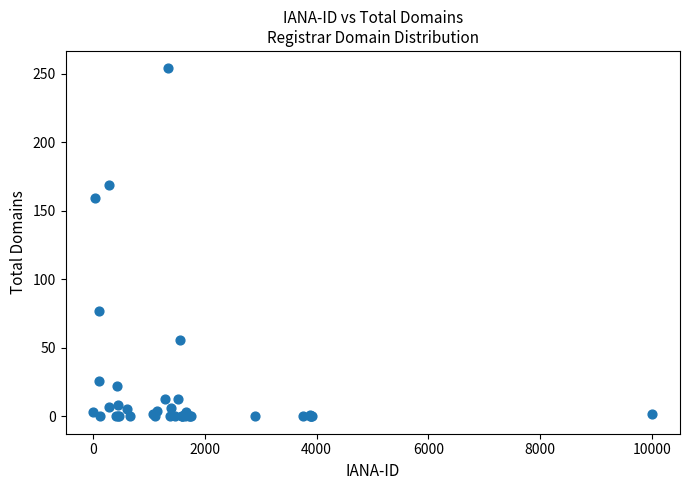

What Y value in the scatter plot is closest to 127?

159